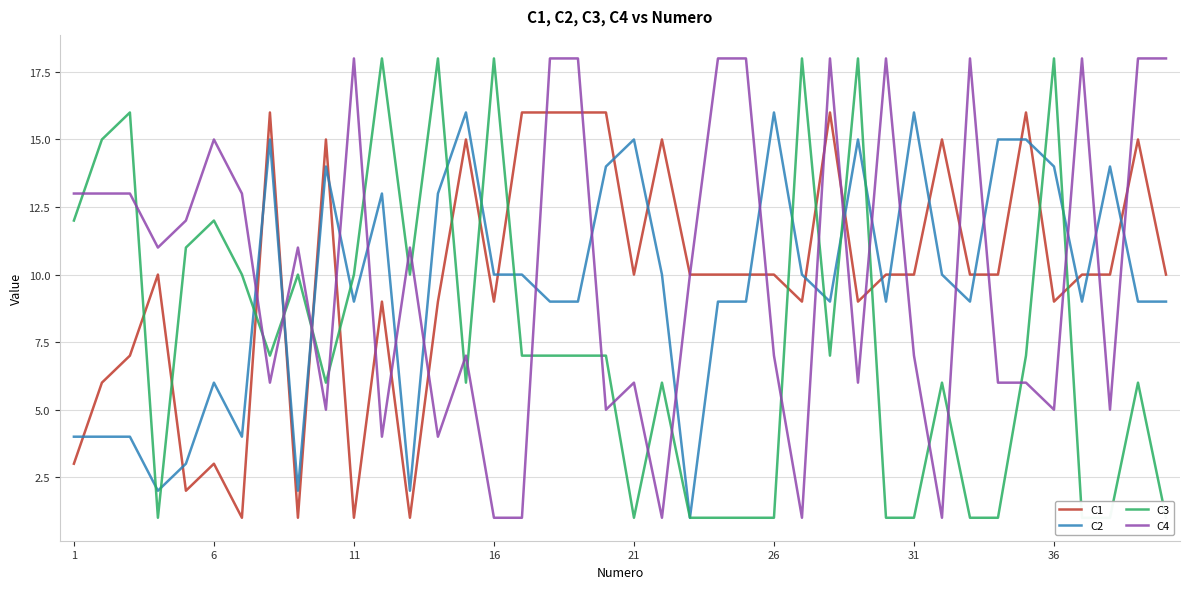

Which series has the largest total across all categories?

C4